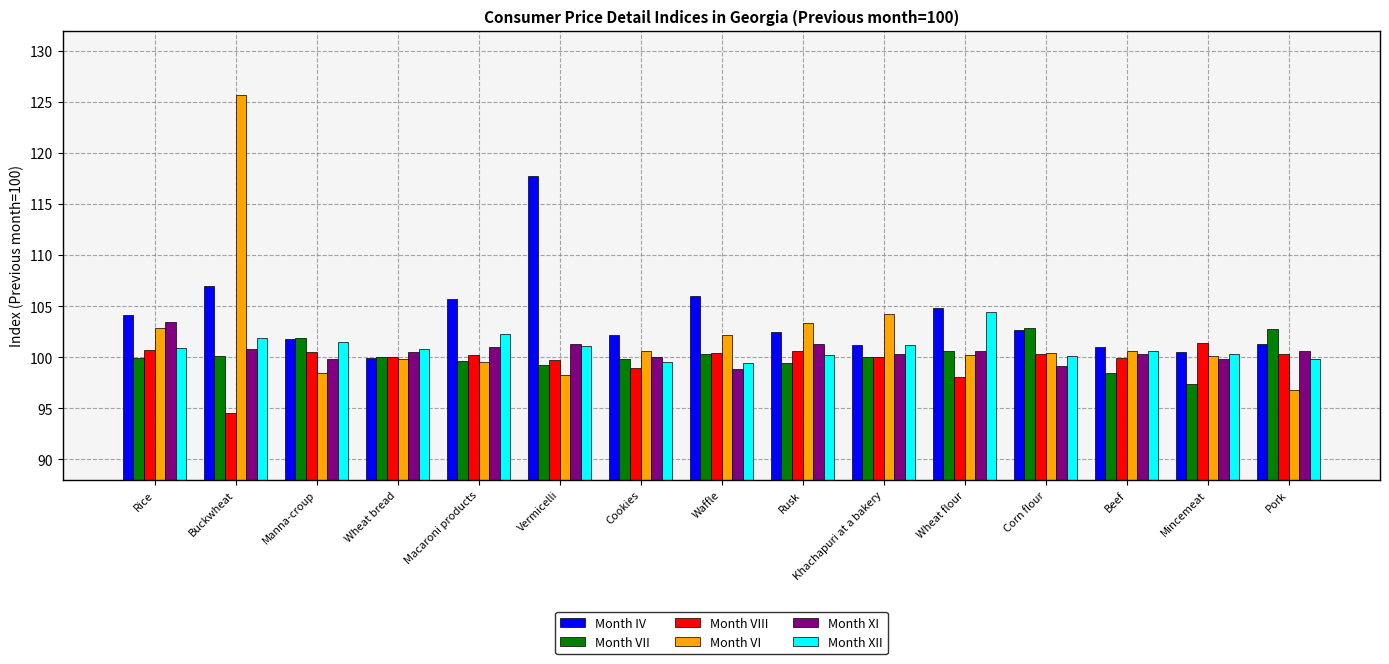

Count the number of data series in this chart.

6